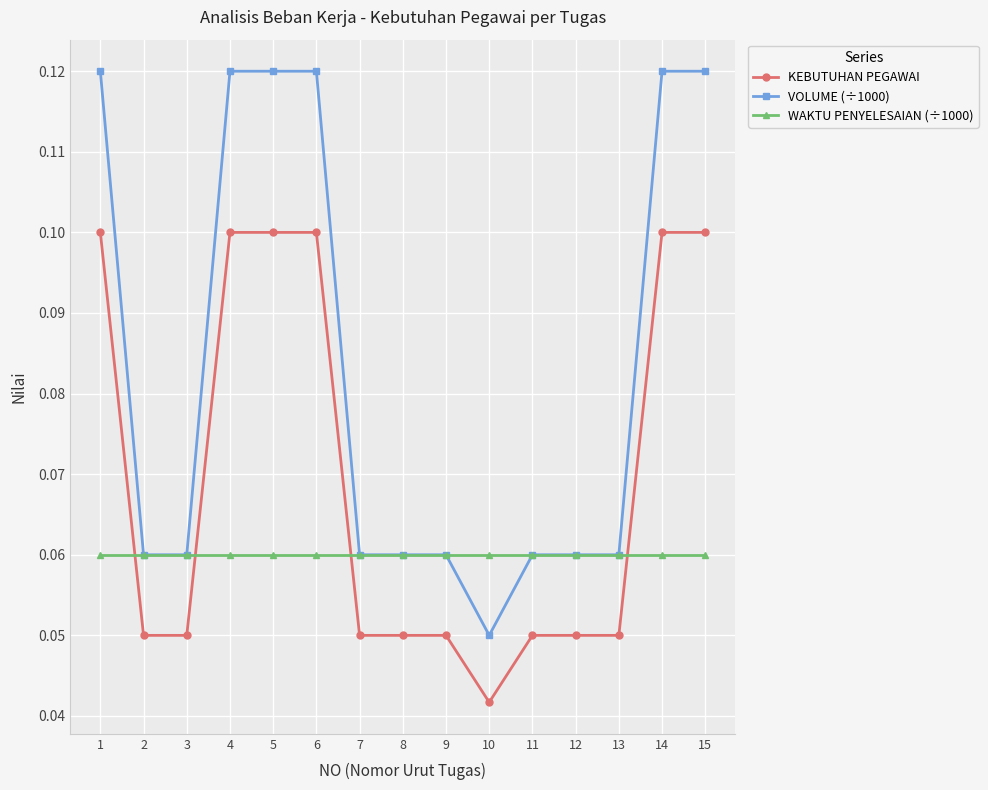

How many lines are shown in the chart?

3